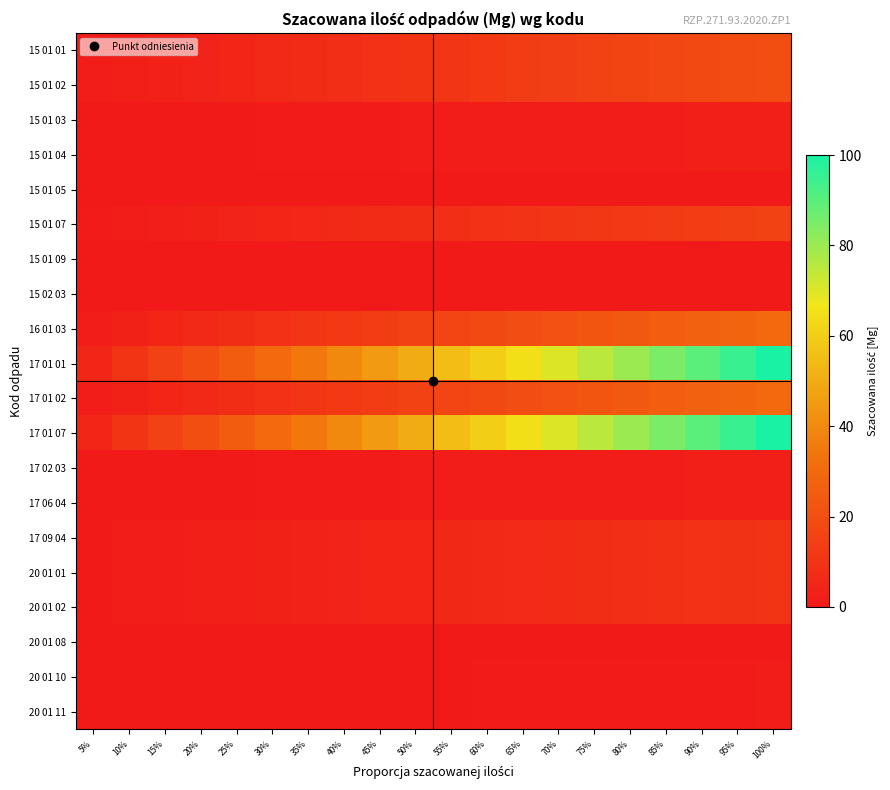

Reading left to right, what are all the values shown in this chart?

15 01 01: 5%=1.0	10%=2.0	15%=3.0	20%=4.0	25%=5.0	30%=6.0	35%=7.0	40%=8.0	45%=9.0	50%=10.0	55%=11.0	60%=12.0	65%=13.0	70%=14.0	75%=15.0	80%=16.0	85%=17.0	90%=18.0	95%=19.0	100%=20.0
15 01 02: 5%=1.0	10%=2.0	15%=3.0	20%=4.0	25%=5.0	30%=6.0	35%=7.0	40%=8.0	45%=9.0	50%=10.0	55%=11.0	60%=12.0	65%=13.0	70%=14.0	75%=15.0	80%=16.0	85%=17.0	90%=18.0	95%=19.0	100%=20.0
15 01 03: 5%=0.1	10%=0.2	15%=0.3	20%=0.4	25%=0.5	30%=0.6	35%=0.7	40%=0.8	45%=0.9	50%=1.0	55%=1.1	60%=1.2	65%=1.3	70%=1.4	75%=1.5	80%=1.6	85%=1.7	90%=1.8	95%=1.9	100%=2.0
15 01 04: 5%=0.1	10%=0.2	15%=0.3	20%=0.4	25%=0.5	30%=0.6	35%=0.7	40%=0.8	45%=0.9	50%=1.0	55%=1.1	60%=1.2	65%=1.3	70%=1.4	75%=1.5	80%=1.6	85%=1.7	90%=1.8	95%=1.9	100%=2.0
15 01 05: 5%=0.0	10%=0.0	15%=0.0	20%=0.0	25%=0.1	30%=0.1	35%=0.1	40%=0.1	45%=0.1	50%=0.1	55%=0.1	60%=0.1	65%=0.1	70%=0.1	75%=0.1	80%=0.2	85%=0.2	90%=0.2	95%=0.2	100%=0.2
15 01 07: 5%=0.8	10%=1.5	15%=2.2	20%=3.0	25%=3.8	30%=4.5	35%=5.2	40%=6.0	45%=6.8	50%=7.5	55%=8.2	60%=9.0	65%=9.8	70%=10.5	75%=11.2	80%=12.0	85%=12.8	90%=13.5	95%=14.2	100%=15.0
15 01 09: 5%=0.0	10%=0.0	15%=0.0	20%=0.0	25%=0.1	30%=0.1	35%=0.1	40%=0.1	45%=0.1	50%=0.1	55%=0.1	60%=0.1	65%=0.1	70%=0.1	75%=0.1	80%=0.2	85%=0.2	90%=0.2	95%=0.2	100%=0.2
15 02 03: 5%=0.0	10%=0.0	15%=0.0	20%=0.0	25%=0.0	30%=0.0	35%=0.0	40%=0.0	45%=0.0	50%=0.0	55%=0.0	60%=0.0	65%=0.0	70%=0.0	75%=0.0	80%=0.0	85%=0.0	90%=0.0	95%=0.0	100%=0.0
16 01 03: 5%=1.5	10%=3.0	15%=4.5	20%=6.0	25%=7.5	30%=9.0	35%=10.5	40%=12.0	45%=13.5	50%=15.0	55%=16.5	60%=18.0	65%=19.5	70%=21.0	75%=22.5	80%=24.0	85%=25.5	90%=27.0	95%=28.5	100%=30.0
17 01 01: 5%=5.0	10%=10.0	15%=15.0	20%=20.0	25%=25.0	30%=30.0	35%=35.0	40%=40.0	45%=45.0	50%=50.0	55%=55.0	60%=60.0	65%=65.0	70%=70.0	75%=75.0	80%=80.0	85%=85.0	90%=90.0	95%=95.0	100%=100.0
17 01 02: 5%=1.5	10%=3.0	15%=4.5	20%=6.0	25%=7.5	30%=9.0	35%=10.5	40%=12.0	45%=13.5	50%=15.0	55%=16.5	60%=18.0	65%=19.5	70%=21.0	75%=22.5	80%=24.0	85%=25.5	90%=27.0	95%=28.5	100%=30.0
17 01 07: 5%=5.0	10%=10.0	15%=15.0	20%=20.0	25%=25.0	30%=30.0	35%=35.0	40%=40.0	45%=45.0	50%=50.0	55%=55.0	60%=60.0	65%=65.0	70%=70.0	75%=75.0	80%=80.0	85%=85.0	90%=90.0	95%=95.0	100%=100.0
17 02 03: 5%=0.1	10%=0.2	15%=0.3	20%=0.4	25%=0.5	30%=0.6	35%=0.7	40%=0.8	45%=0.9	50%=1.0	55%=1.1	60%=1.2	65%=1.3	70%=1.4	75%=1.5	80%=1.6	85%=1.7	90%=1.8	95%=1.9	100%=2.0
17 06 04: 5%=0.1	10%=0.2	15%=0.3	20%=0.4	25%=0.5	30%=0.6	35%=0.7	40%=0.8	45%=0.9	50%=1.0	55%=1.1	60%=1.2	65%=1.3	70%=1.4	75%=1.5	80%=1.6	85%=1.7	90%=1.8	95%=1.9	100%=2.0
17 09 04: 5%=0.5	10%=1.0	15%=1.5	20%=2.0	25%=2.5	30%=3.0	35%=3.5	40%=4.0	45%=4.5	50%=5.0	55%=5.5	60%=6.0	65%=6.5	70%=7.0	75%=7.5	80%=8.0	85%=8.5	90%=9.0	95%=9.5	100%=10.0
20 01 01: 5%=0.5	10%=1.0	15%=1.5	20%=2.0	25%=2.5	30%=3.0	35%=3.5	40%=4.0	45%=4.5	50%=5.0	55%=5.5	60%=6.0	65%=6.5	70%=7.0	75%=7.5	80%=8.0	85%=8.5	90%=9.0	95%=9.5	100%=10.0
20 01 02: 5%=0.5	10%=1.0	15%=1.5	20%=2.0	25%=2.5	30%=3.0	35%=3.5	40%=4.0	45%=4.5	50%=5.0	55%=5.5	60%=6.0	65%=6.5	70%=7.0	75%=7.5	80%=8.0	85%=8.5	90%=9.0	95%=9.5	100%=10.0
20 01 08: 5%=0.0	10%=0.1	15%=0.1	20%=0.1	25%=0.1	30%=0.1	35%=0.2	40%=0.2	45%=0.2	50%=0.2	55%=0.3	60%=0.3	65%=0.3	70%=0.3	75%=0.4	80%=0.4	85%=0.4	90%=0.5	95%=0.5	100%=0.5
20 01 10: 5%=0.1	10%=0.1	15%=0.1	20%=0.2	25%=0.2	30%=0.3	35%=0.3	40%=0.4	45%=0.5	50%=0.5	55%=0.6	60%=0.6	65%=0.7	70%=0.7	75%=0.8	80%=0.8	85%=0.8	90%=0.9	95%=0.9	100%=1.0
20 01 11: 5%=0.1	10%=0.1	15%=0.1	20%=0.2	25%=0.2	30%=0.3	35%=0.3	40%=0.4	45%=0.5	50%=0.5	55%=0.6	60%=0.6	65%=0.7	70%=0.7	75%=0.8	80%=0.8	85%=0.8	90%=0.9	95%=0.9	100%=1.0